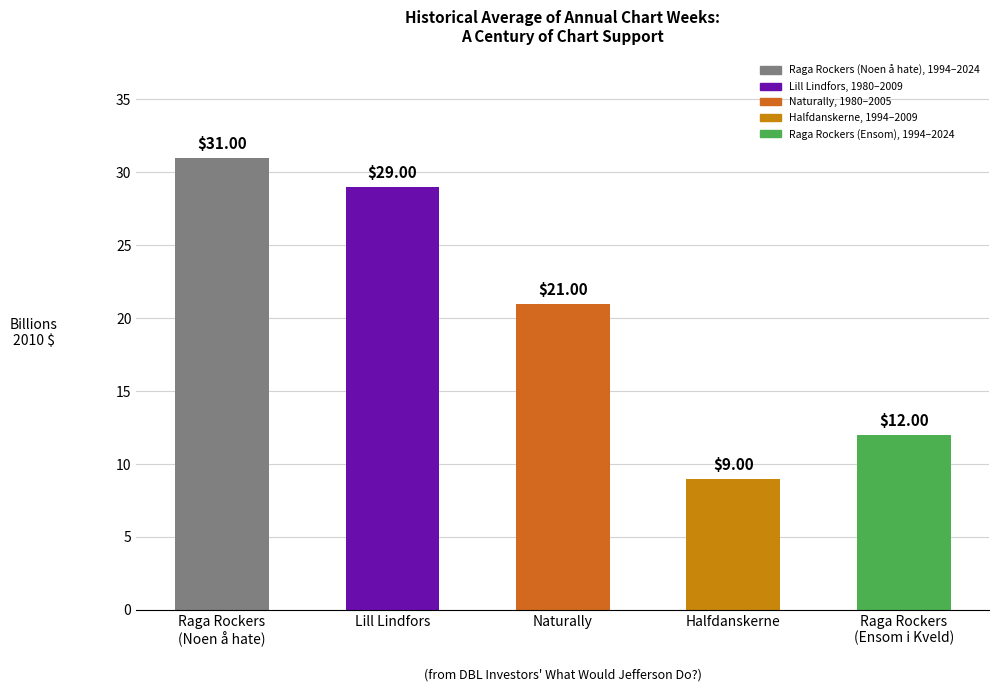

Are the bars horizontal?

No